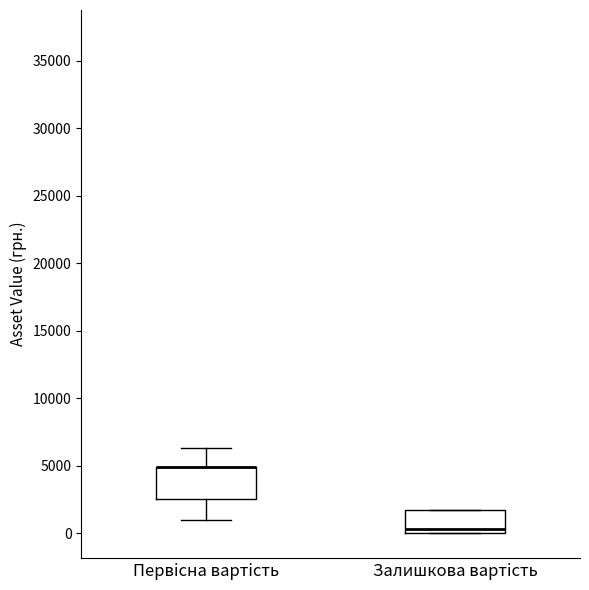

Where does the upper whisker of the box for Первicнa вартiсть end on the y-axis? The values are not printed on the chart, so give them approximately, as read against the axis.

6500